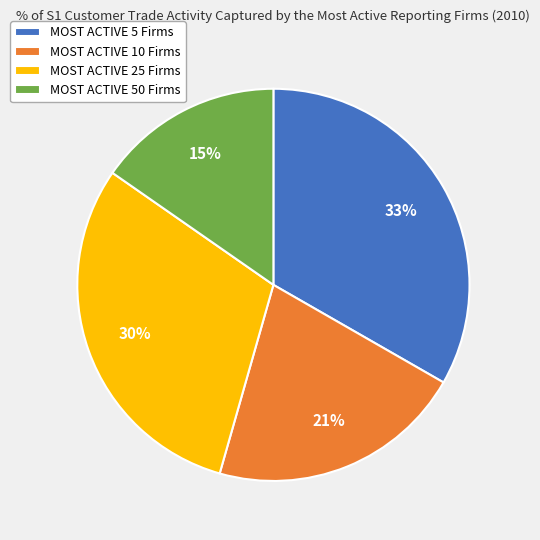

To the nearest percent, what portion does MOST ACTIVE 5 Firms represent?

33%